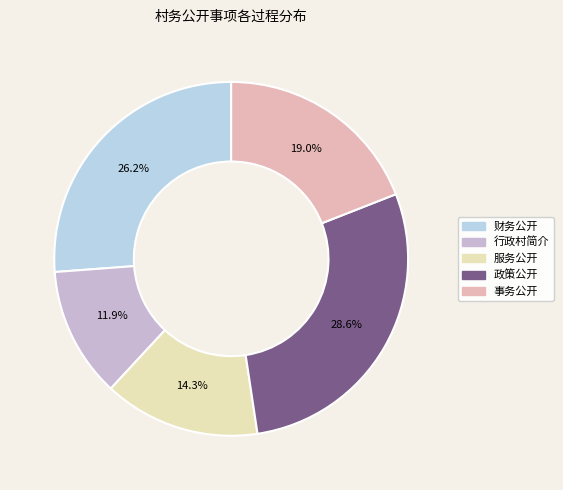

What is the largest slice in the pie chart?

政策公开